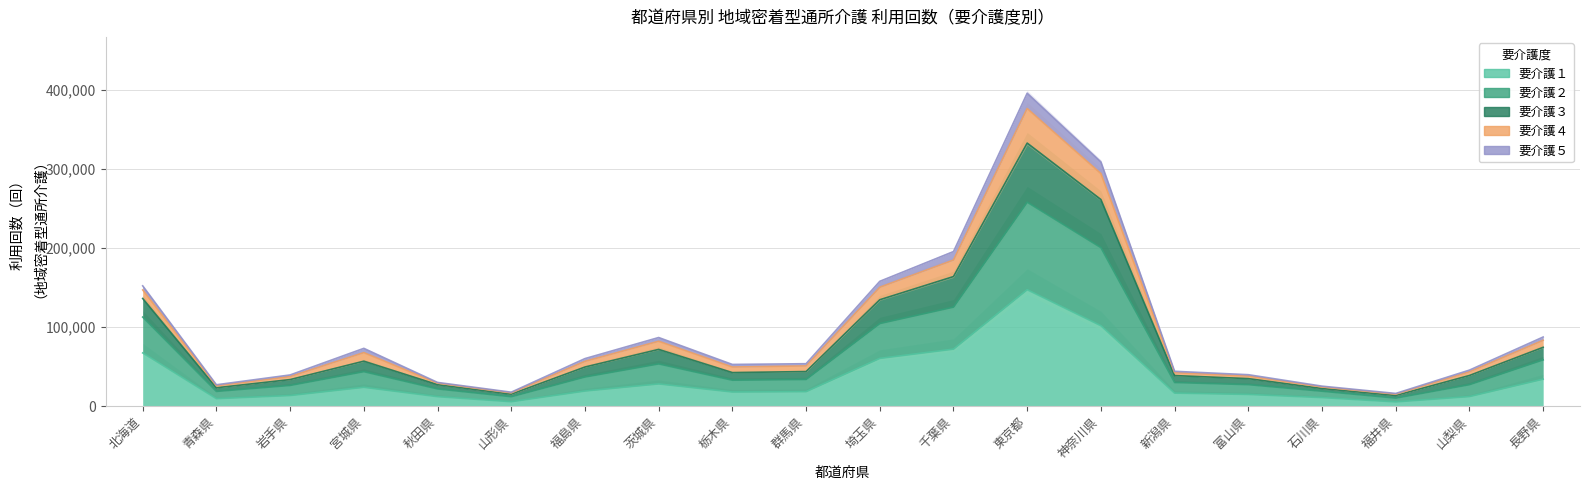

Read the 要介護２ value at 石川県, to the nearest 100.

22400